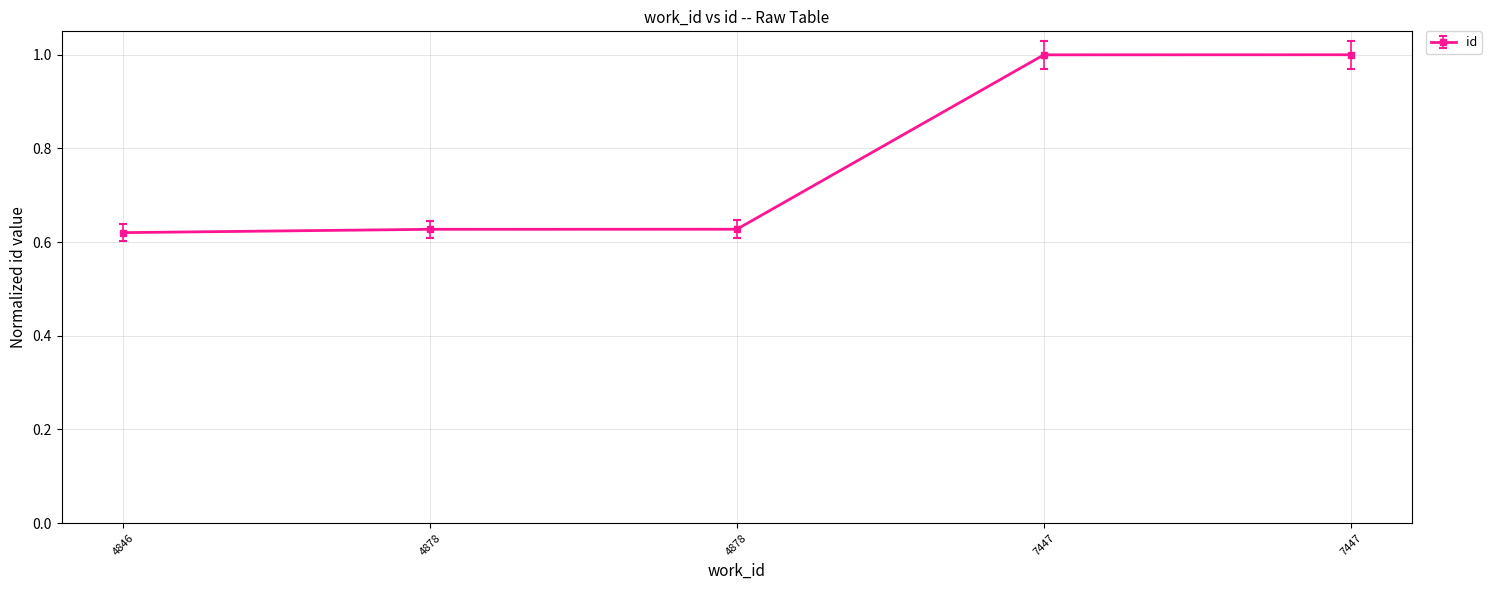

How many lines are shown in the chart?

1